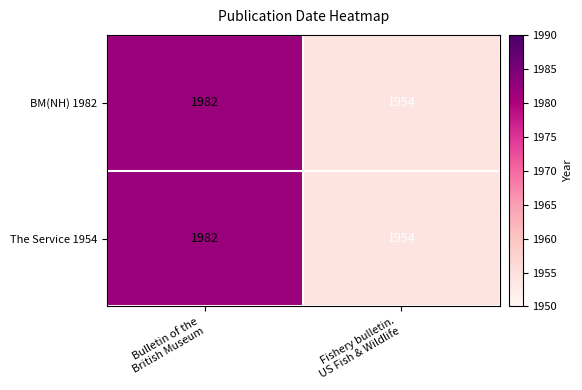

What is the average value of the The Service 1954 series?

1968